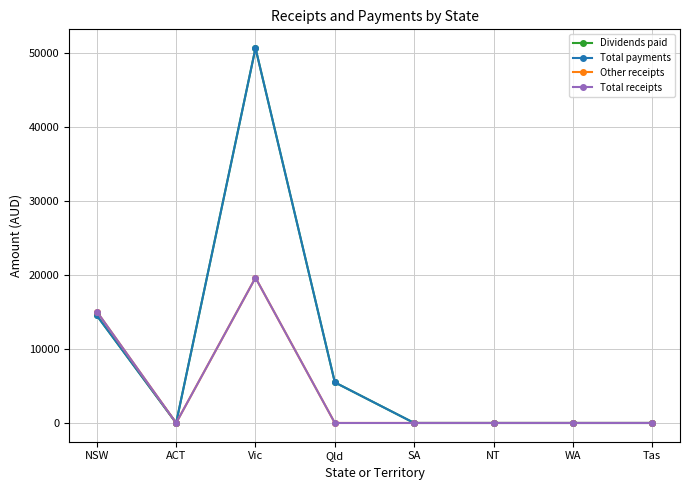

Does the chart have visible grid lines?

Yes